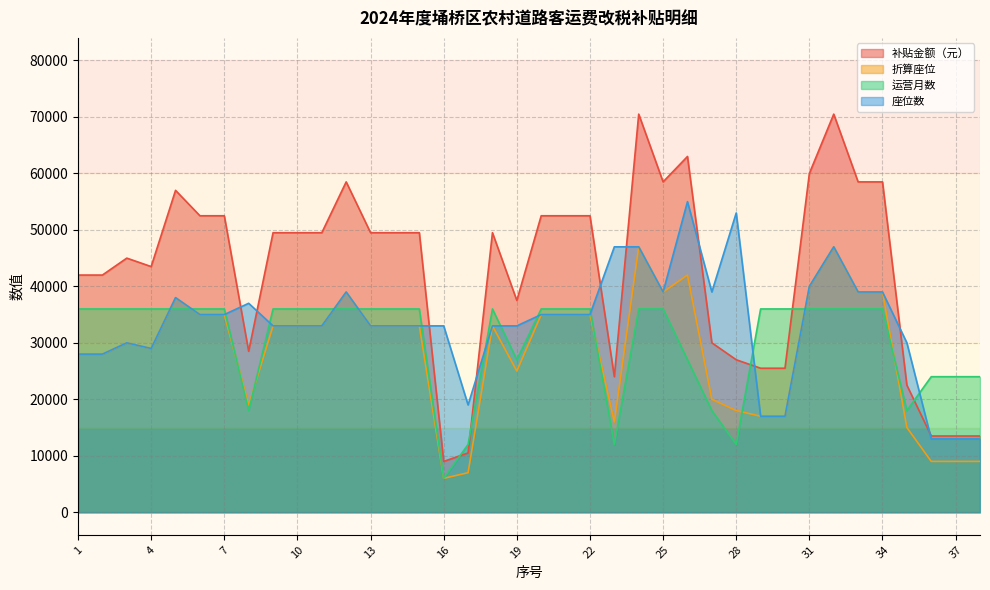

Reading right to left, extract all data points from this chart.

补贴金额（元）: 13500	13500	13500	22500	58500	58500	70500	60000	25500	25500	27000	30000	63000	58500	70500	24000	52500	52500	52500	37500	49500	10500	9000	49500	49500	49500	58500	49500	49500	49500	28500	52500	52500	57000	43500	45000	42000	42000
折算座位: 9000	9000	9000	15000	39000	39000	47000	40000	17000	17000	18000	20000	42000	39000	47000	16000	35000	35000	35000	25000	33000	7000	6000	33000	33000	33000	39000	33000	33000	33000	19000	35000	35000	38000	29000	30000	28000	28000
运营月数: 24000	24000	24000	18000	36000	36000	36000	36000	36000	36000	12000	18000	27000	36000	36000	12000	36000	36000	36000	27000	36000	12000	6000	36000	36000	36000	36000	36000	36000	36000	18000	36000	36000	36000	36000	36000	36000	36000
座位数: 13000	13000	13000	30000	39000	39000	47000	40000	17000	17000	53000	39000	55000	39000	47000	47000	35000	35000	35000	33000	33000	19000	33000	33000	33000	33000	39000	33000	33000	33000	37000	35000	35000	38000	29000	30000	28000	28000